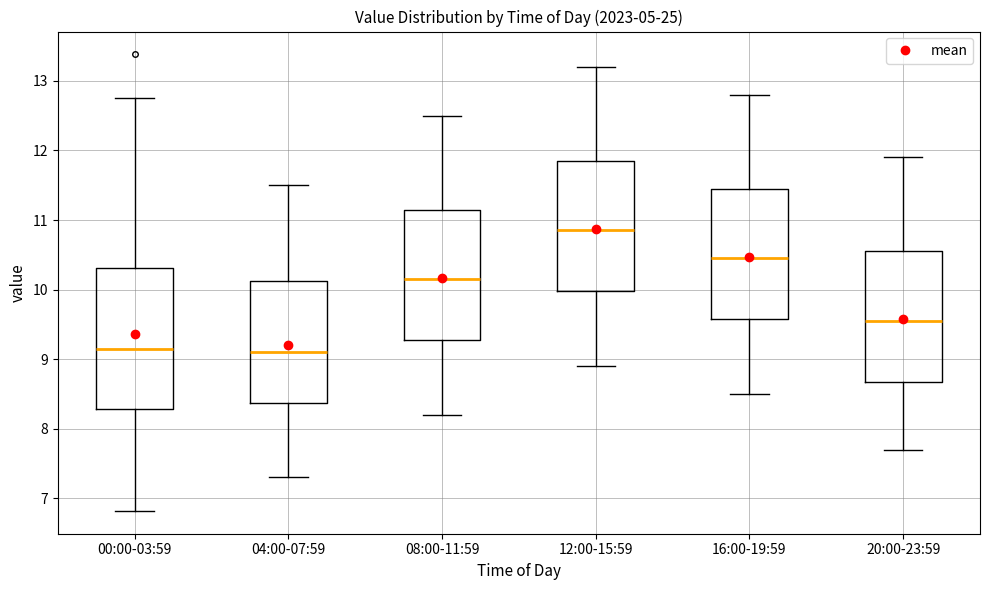

Which box is the tallest, from its lower edge to its upper edge?

00:00-03:59